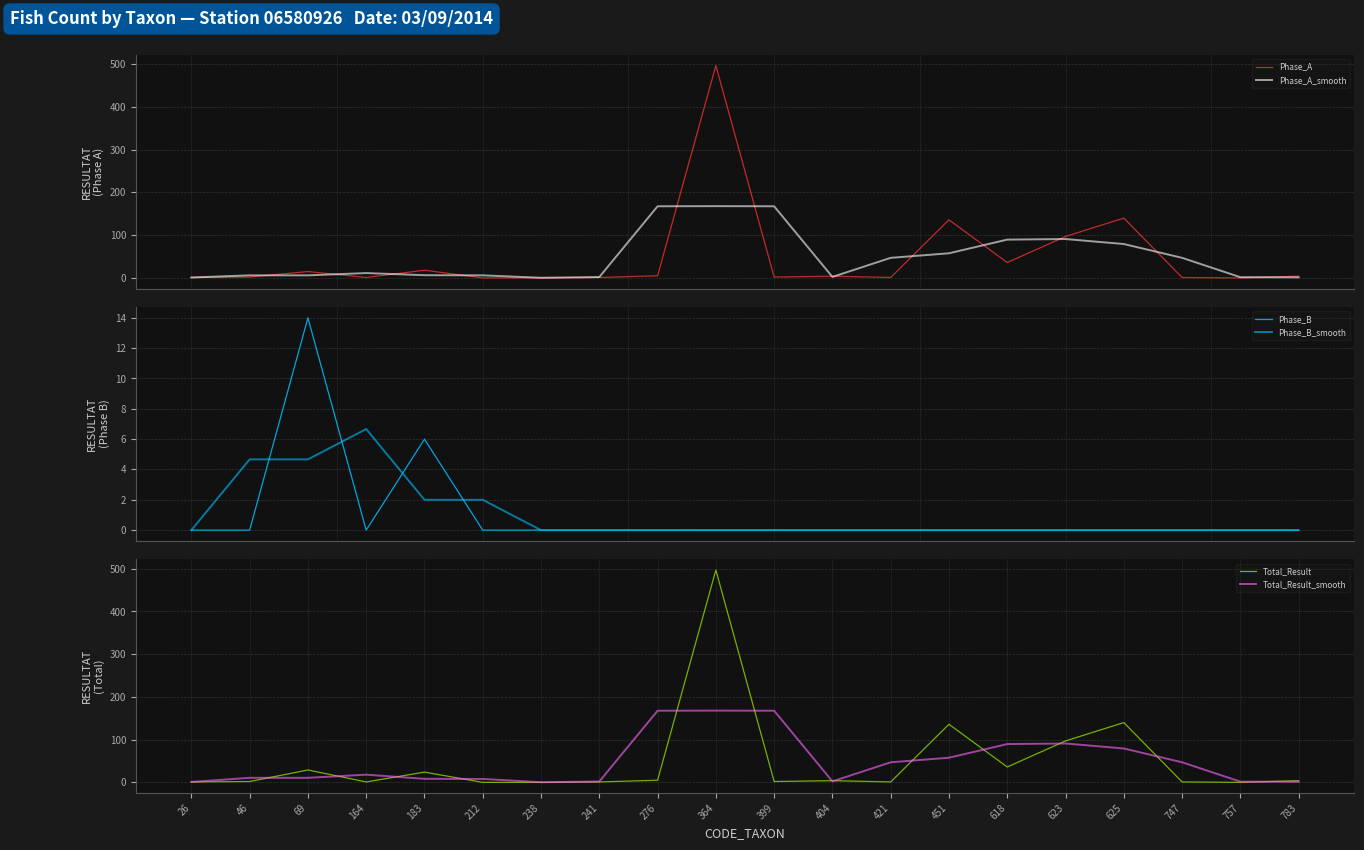

Between which two adjacent categories do Phase_B and Phase_A_smooth first intersect?

46 and 69